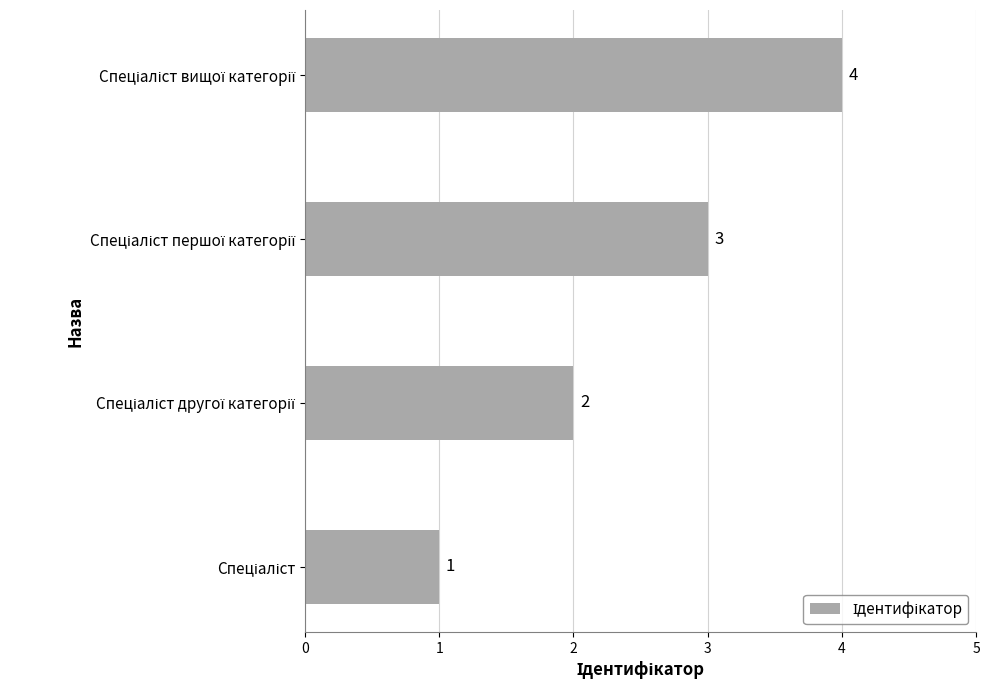

What is the greatest value displayed?

4